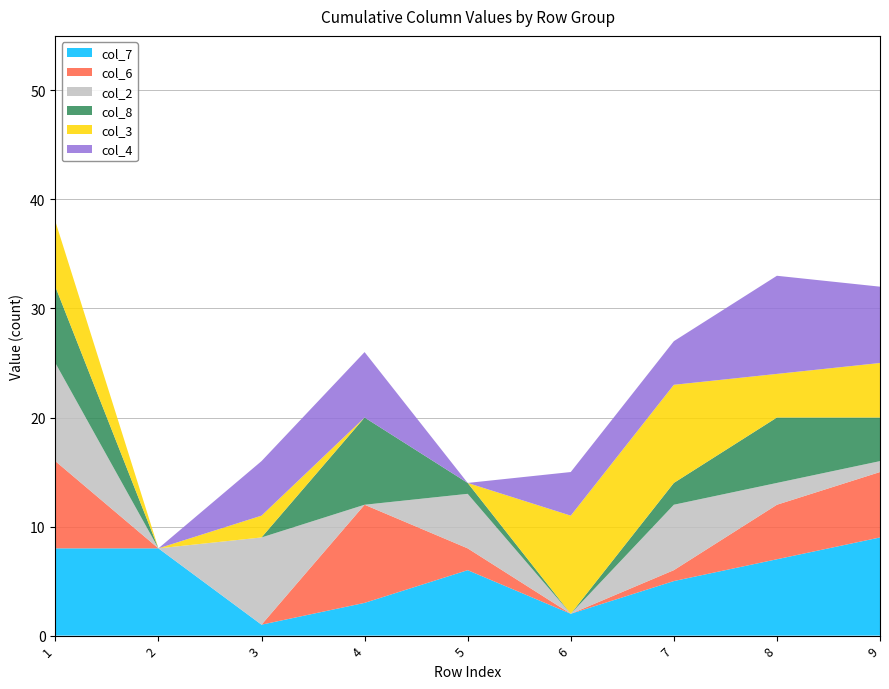

Rank the series by their maximum value, from highest to lowest.

col_7, col_6, col_2, col_3, col_4, col_8